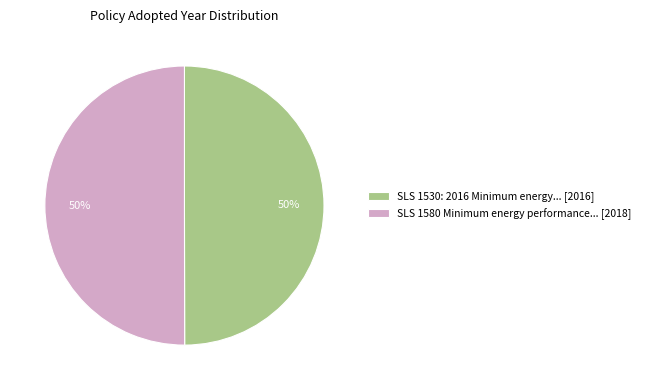

Combined, do SLS 1580 Minimum energy performance... [2018] and SLS 1530: 2016 Minimum energy... [2016] account for over 50%?

Yes